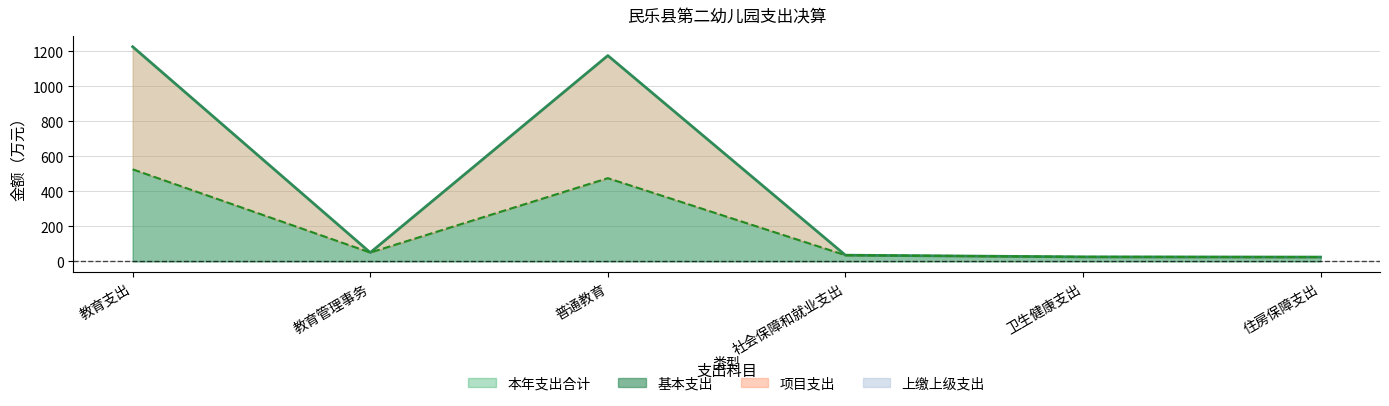

Reading left to right, list all the values displayed in this chart.

本年支出合计: 1225.8	50.5	1175.2	35.6	25.9	24.8
基本支出: 525.8	50.5	475.2	35.6	25.9	24.8